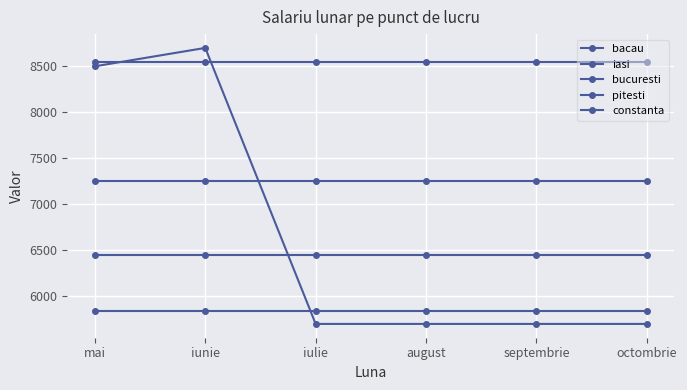

The bucuresti series shows 5841 at mai. True or false?

True